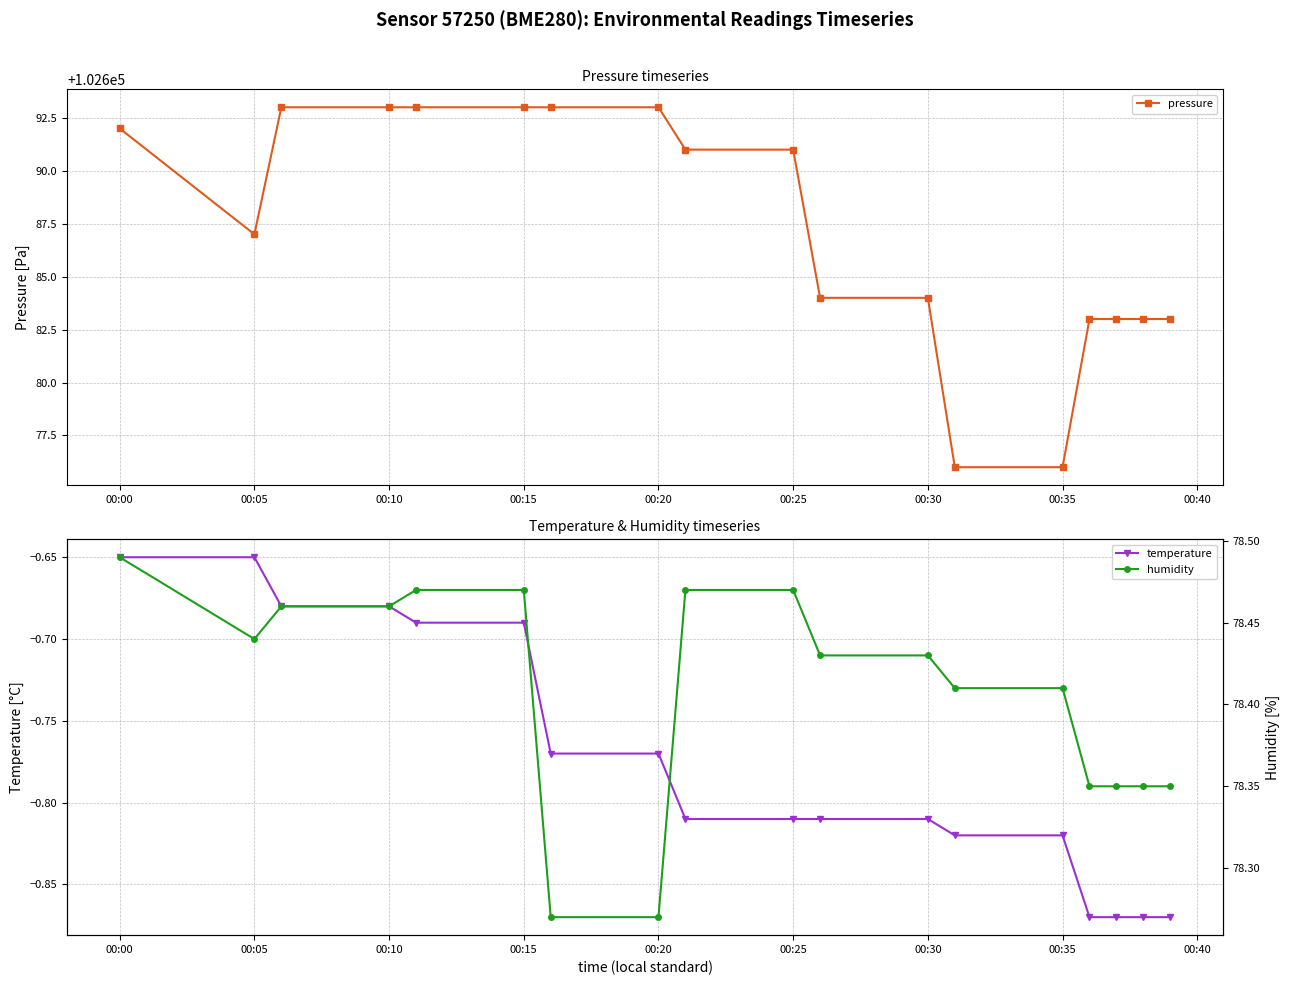

Is it true that temperature equals -1.1 at 00:35?

False